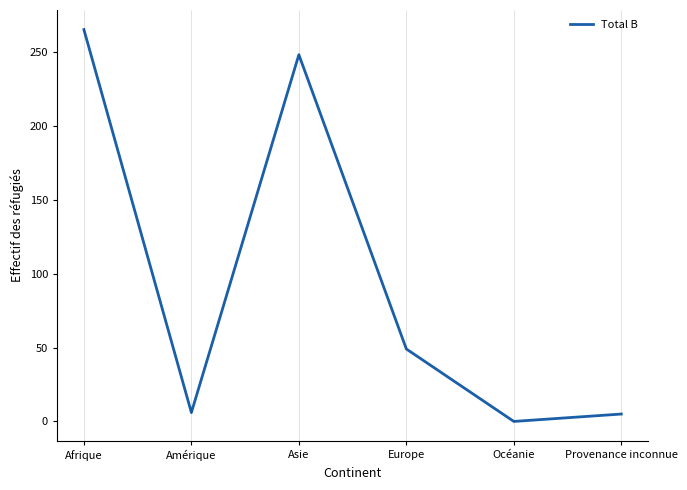

What is the difference between the second highest and minimum values?

248